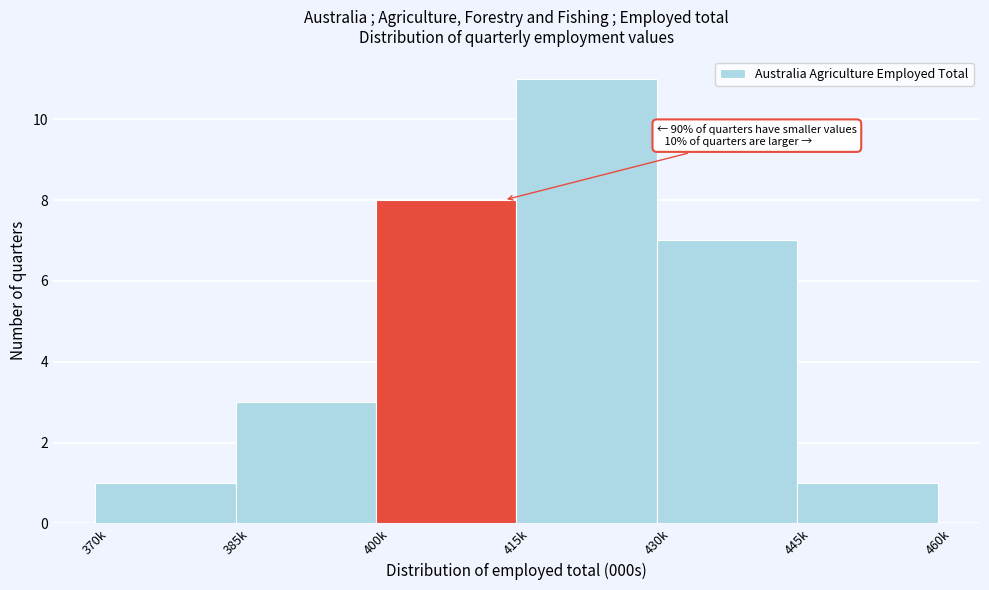

Reading left to right, extract all data points from this chart.

1	3	8	11	7	1